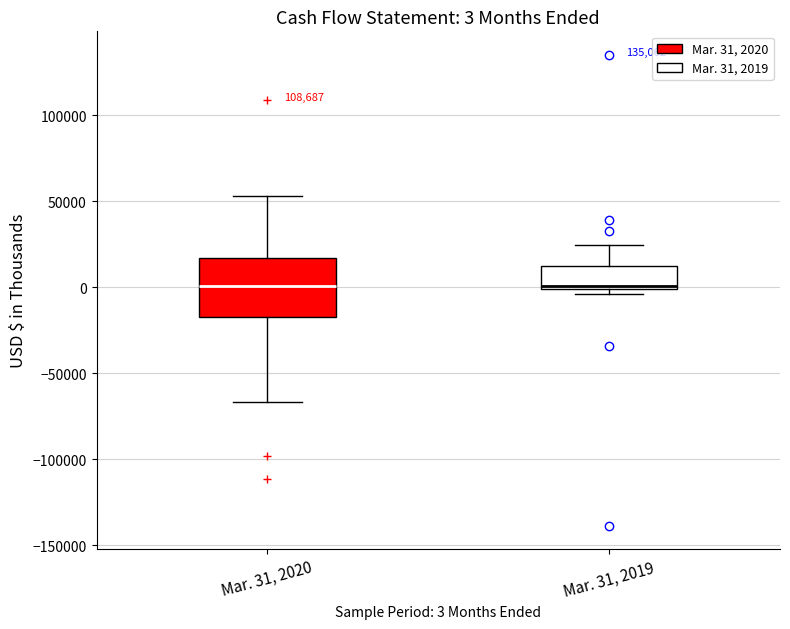

Which box is the tallest, from its lower edge to its upper edge?

Mar. 31, 2020